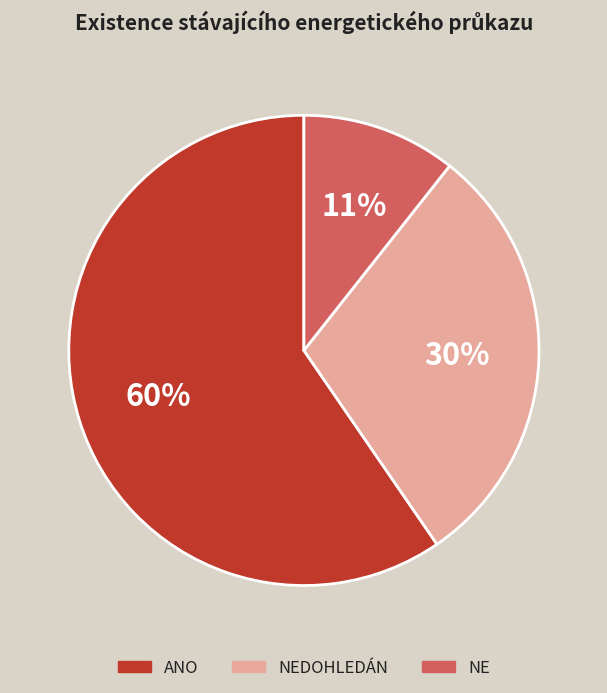

To the nearest percent, what is the average slice percentage?

33%